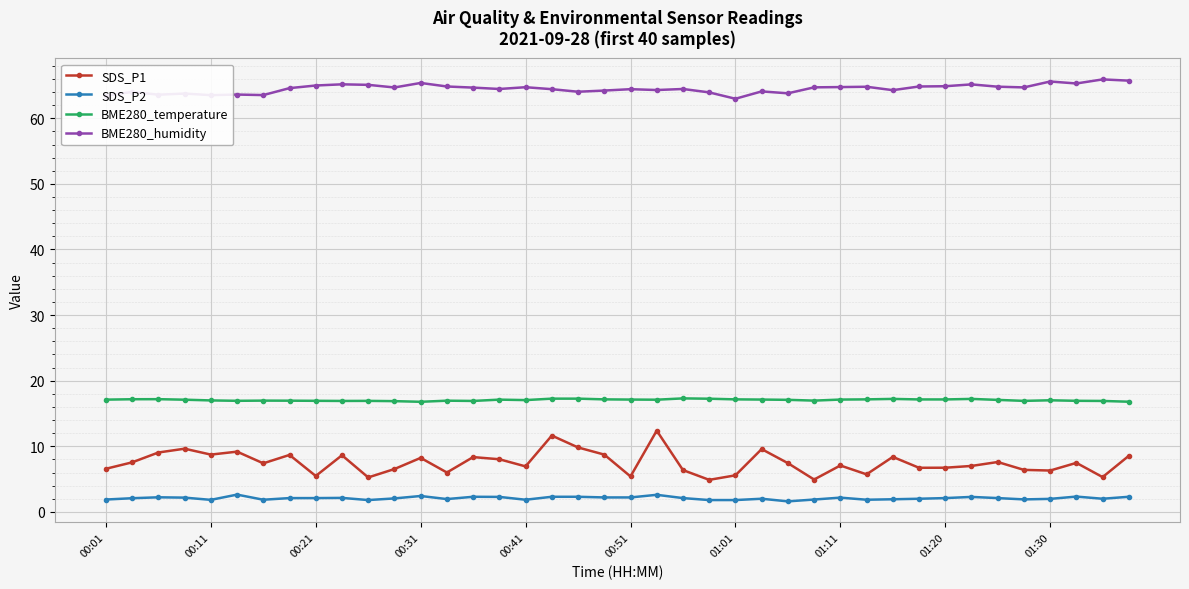

True or false: BME280_humidity and SDS_P1 intersect in this chart.

False